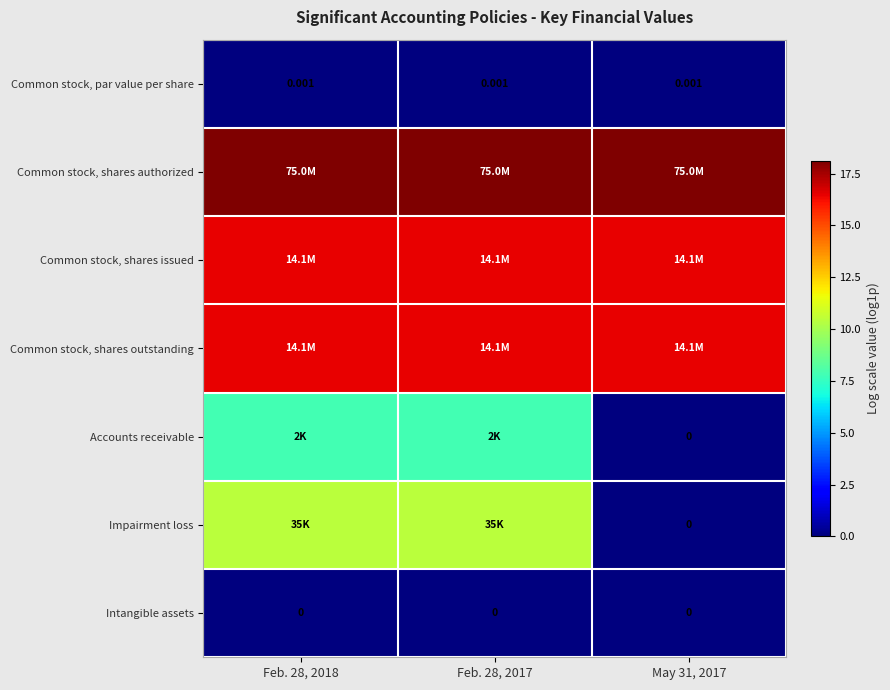

What is the maximum value shown in the chart?

18.1